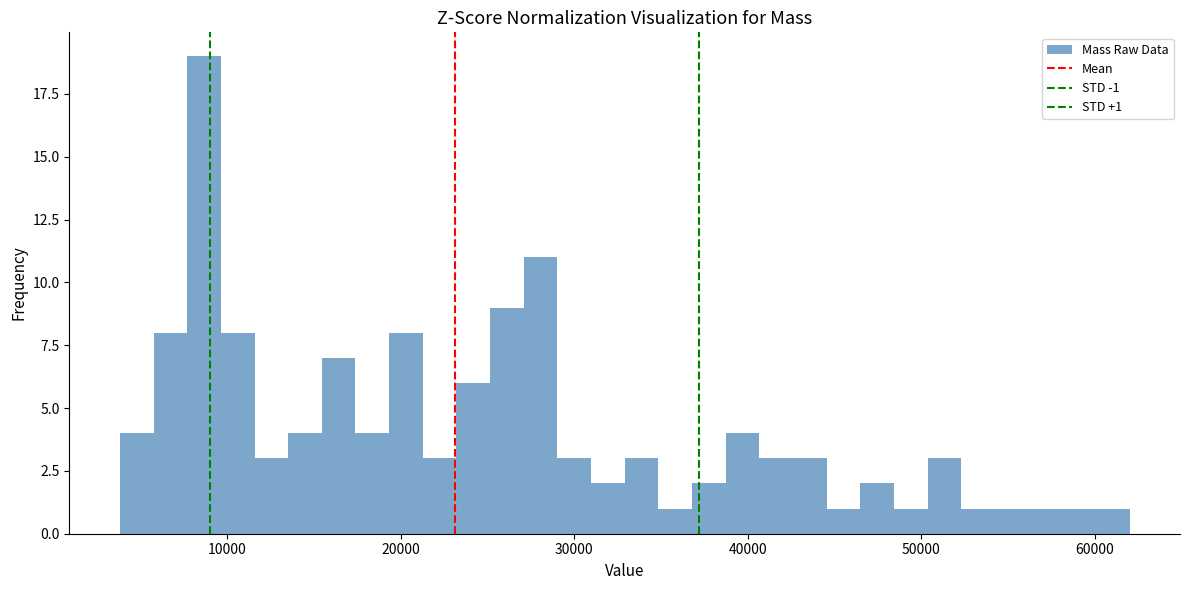

Read against the x-axis, roughly where is the centre of the tallest bar?

9000